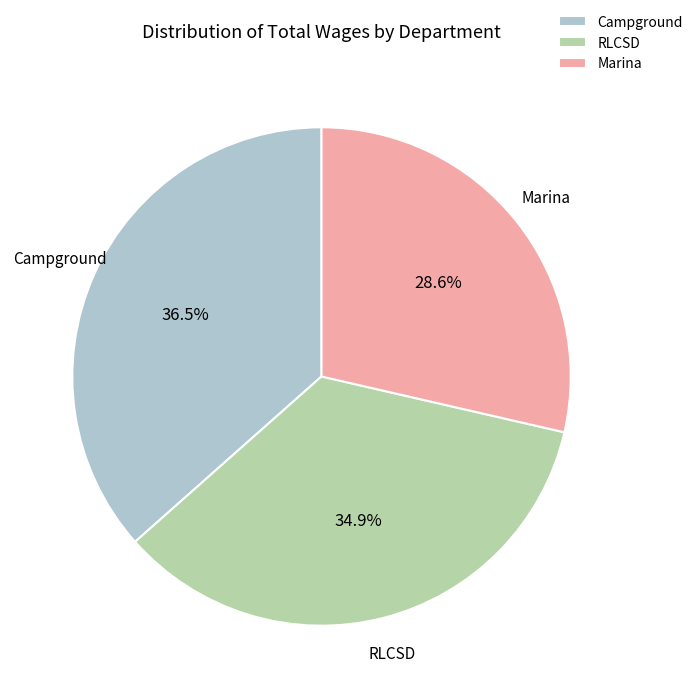

Do RLCSD and Marina together represent more than half of the pie?

Yes